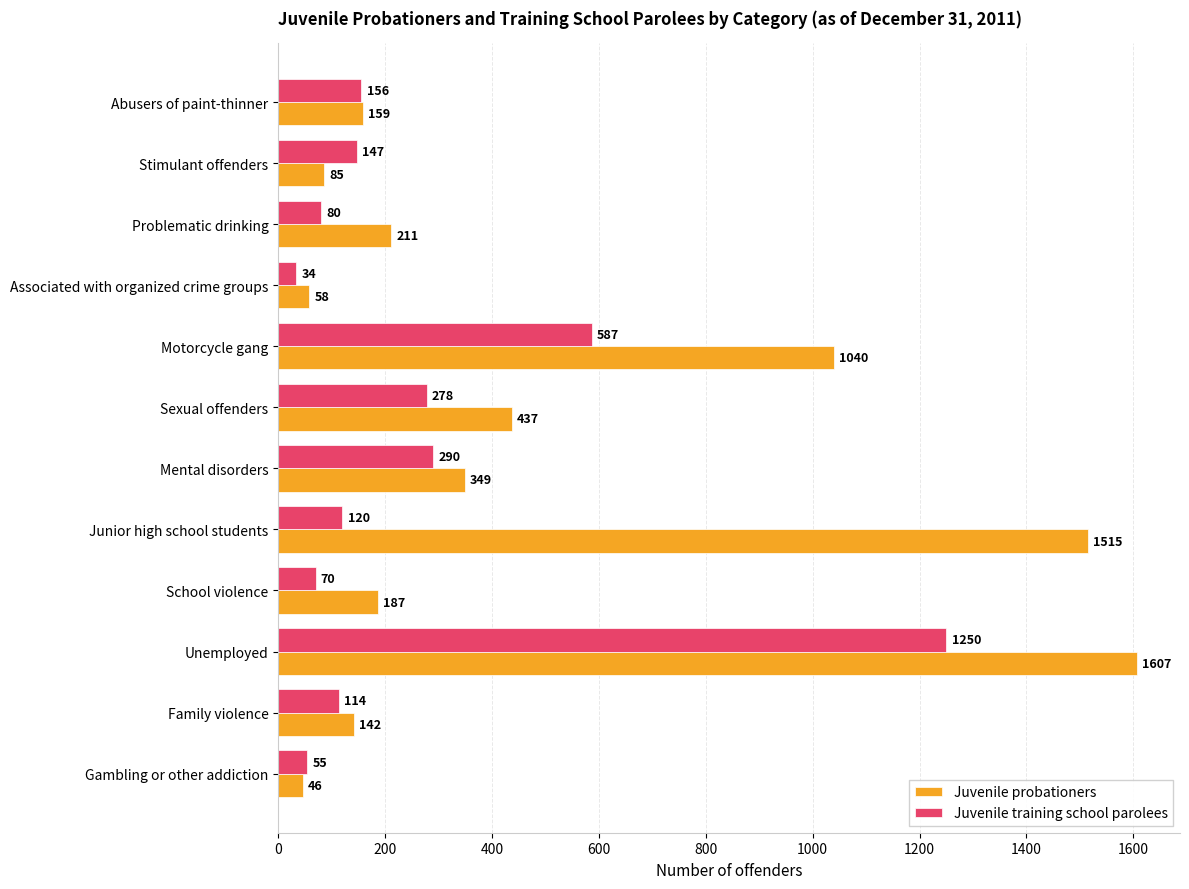

At which category is the sum across all series the highest?

Unemployed